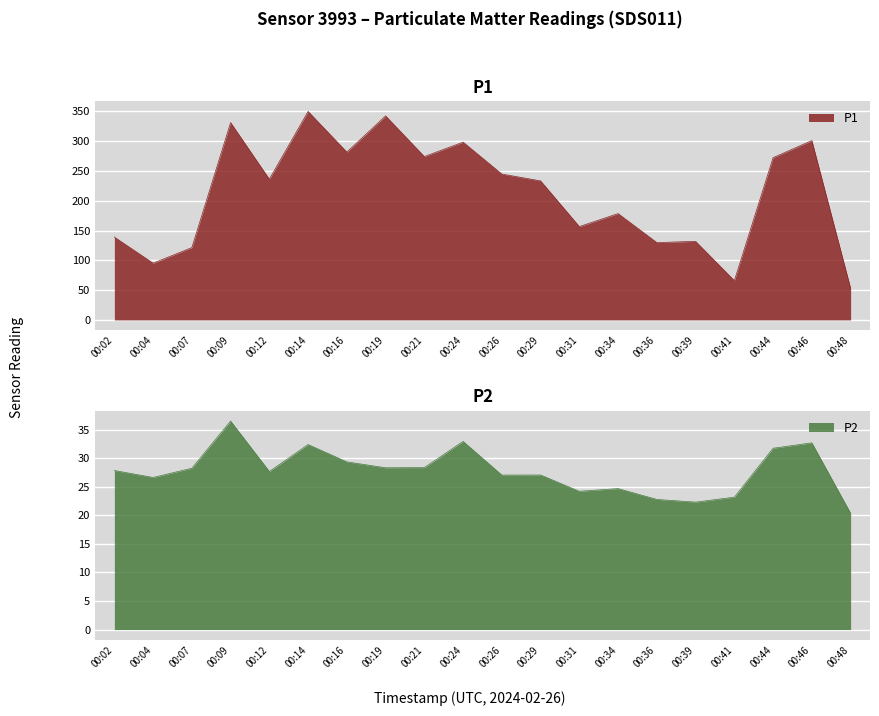

What is the maximum value for P1?

349.7